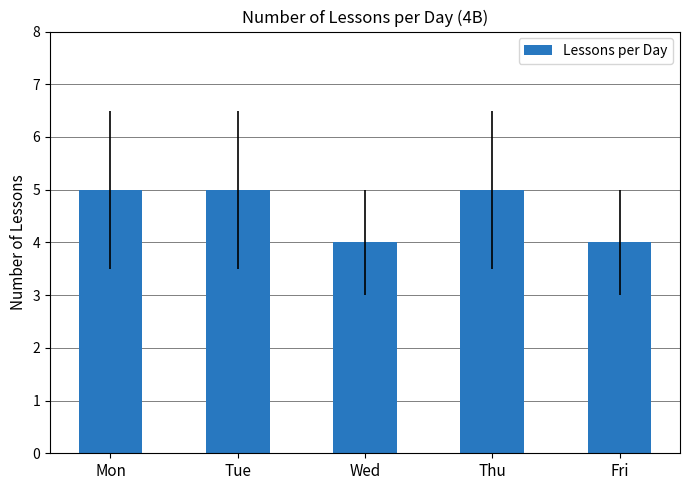

What is the minimum value shown in the chart?

4